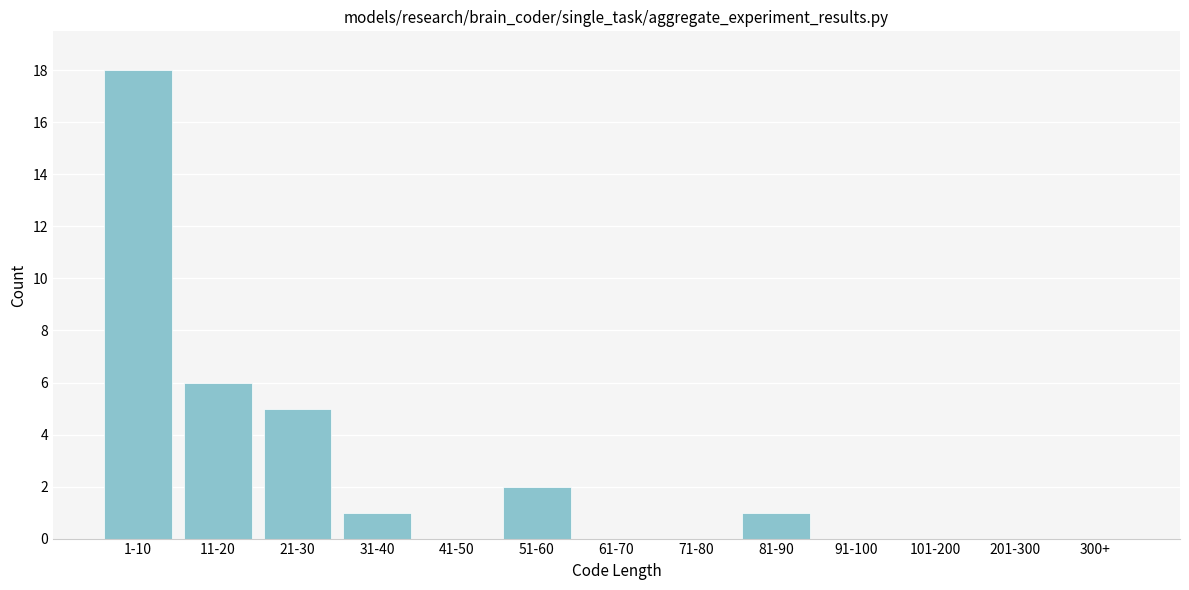

Reading right to left, transcribe all the data shown in this chart.

300+=0	201-300=0	101-200=0	91-100=0	81-90=1	71-80=0	61-70=0	51-60=2	41-50=0	31-40=1	21-30=5	11-20=6	1-10=18